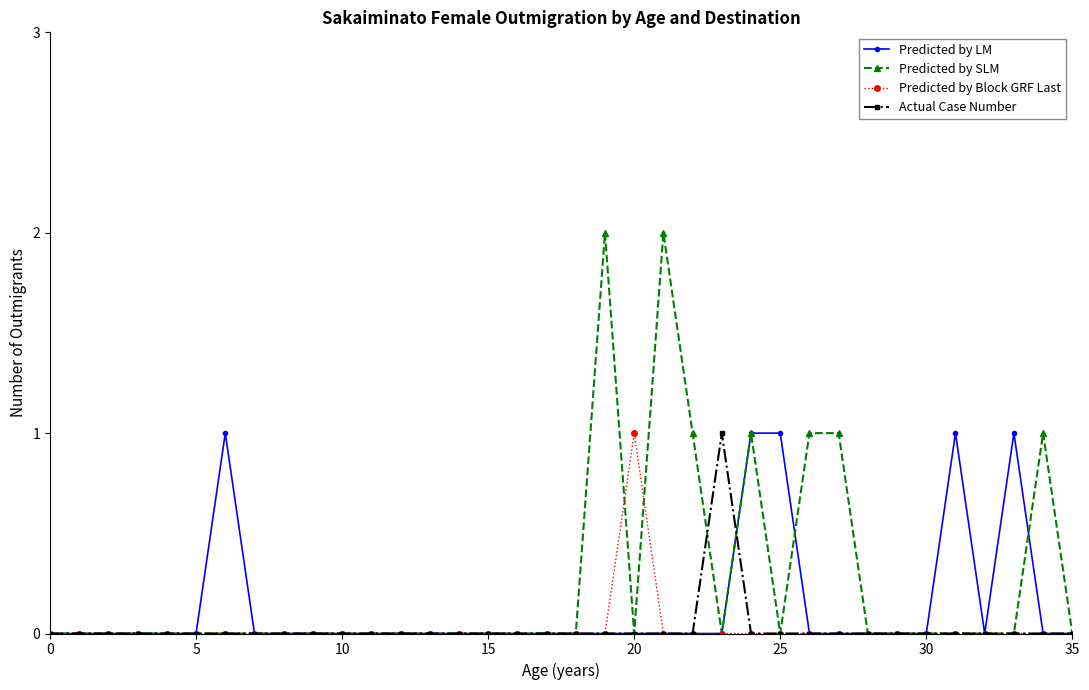

Which series has the largest range (max minus min)?

Predicted by SLM